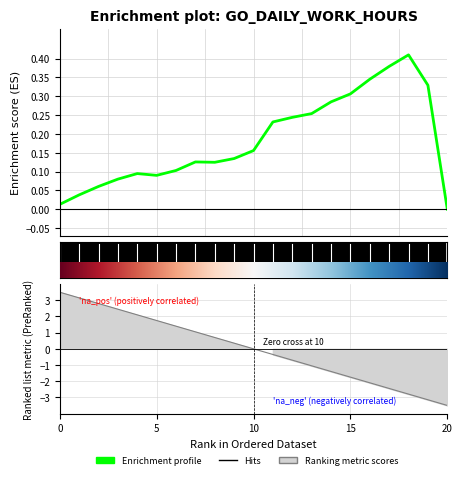

Which label corresponds to the smallest value in the chart?

20